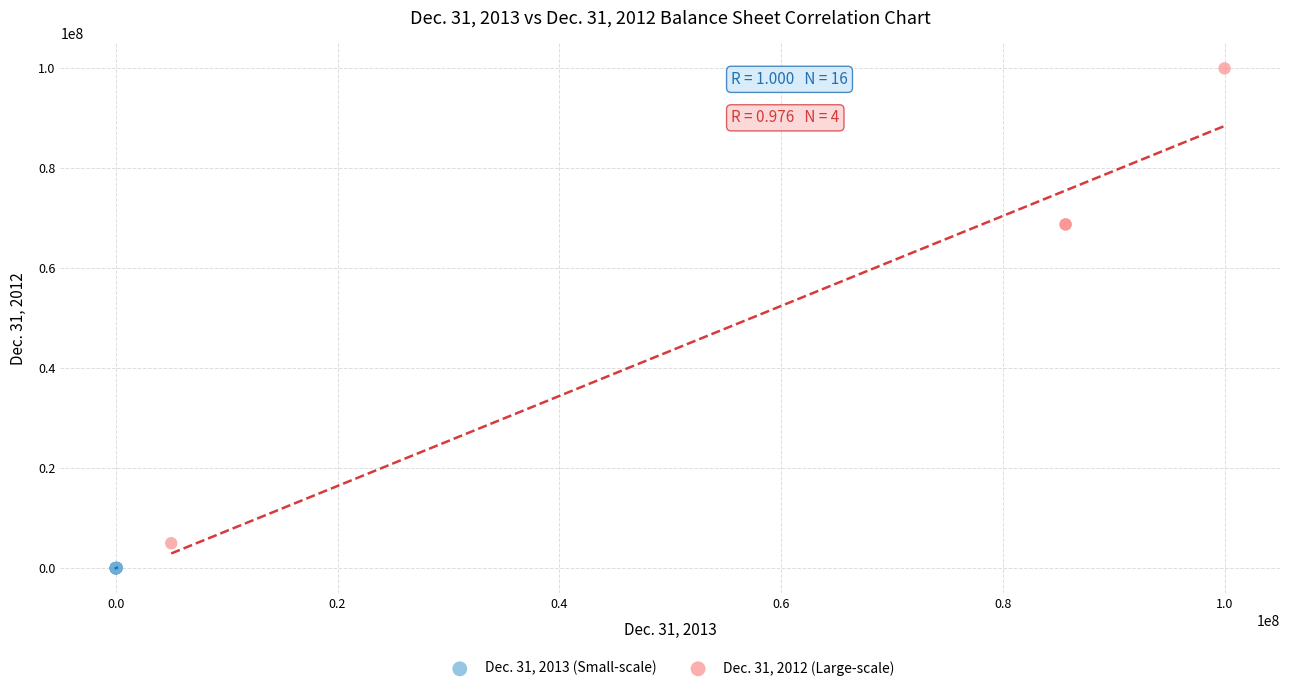

Which series contains the lowest Y value?

Dec. 31, 2013 (Small-scale)